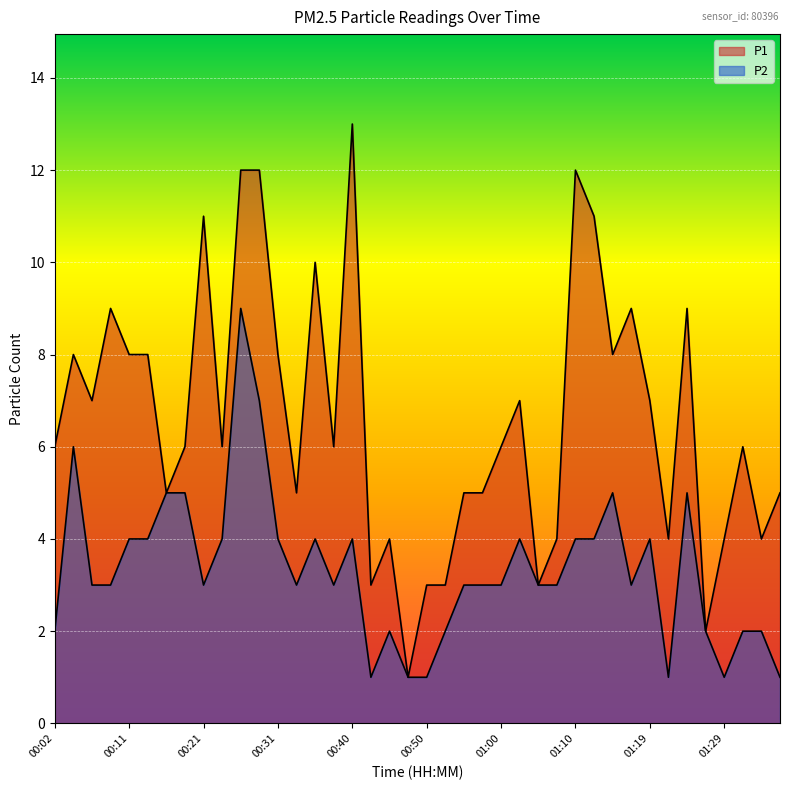

Which label corresponds to the largest value in the chart?

00:40